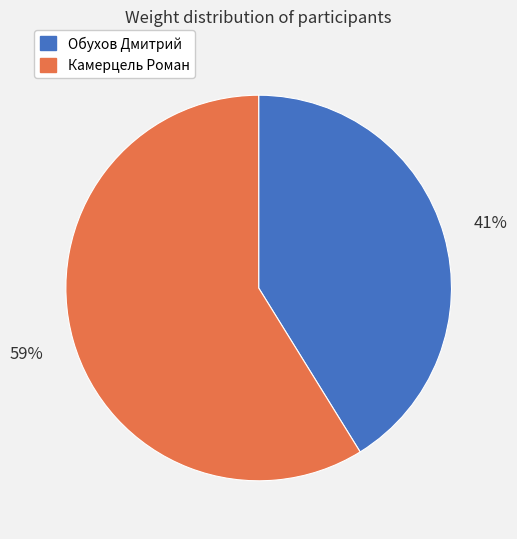

Approximately how many times larger is the value at Камерцель Роман compared to Обухов Дмитрий?

1.4